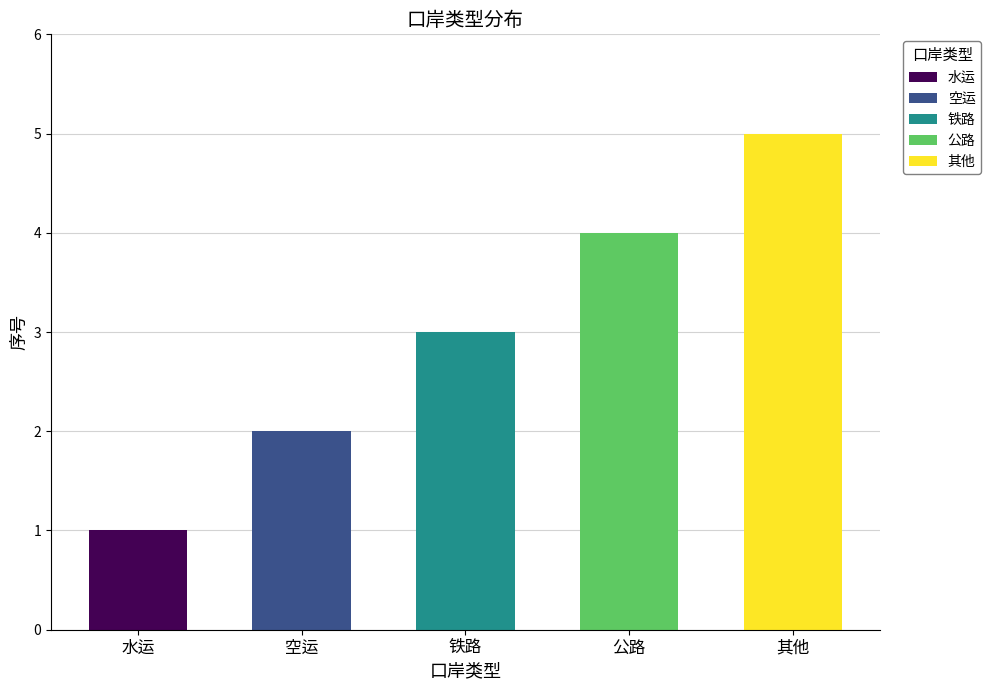

How many series are shown in this chart?

1